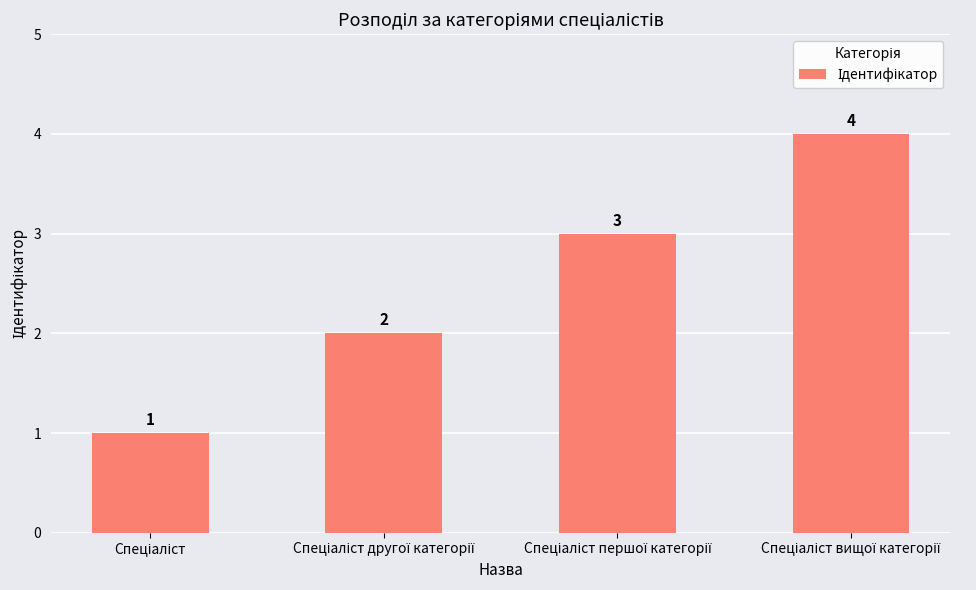

How many values are between 2 and 4?

3